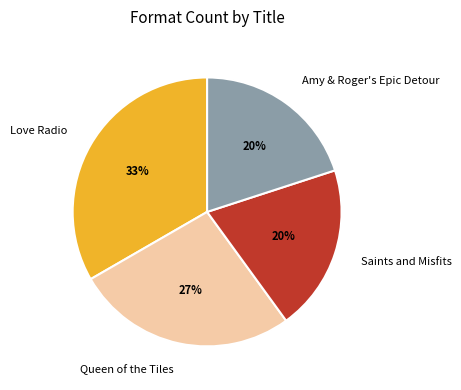

Do Queen of the Tiles and Amy & Roger's Epic Detour together represent more than half of the pie?

No